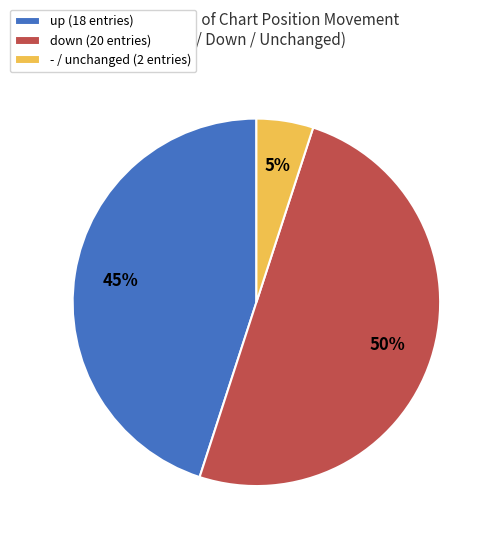

Does up (18 entries) represent more than half of the total?

No